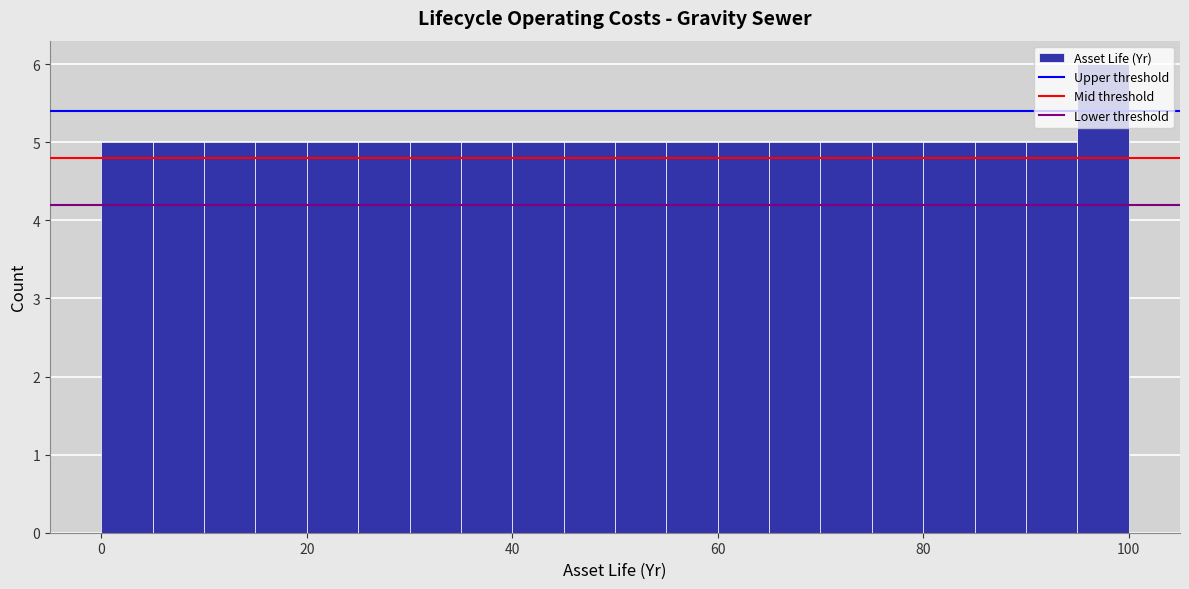

Around what value on the x-axis is the tallest bar? Give the approximate position of its centre, as read against the axis.

98